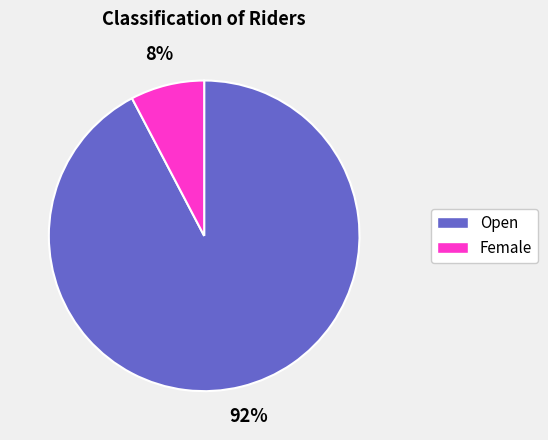

The 92% slice represents 78% of the pie. True or false?

False